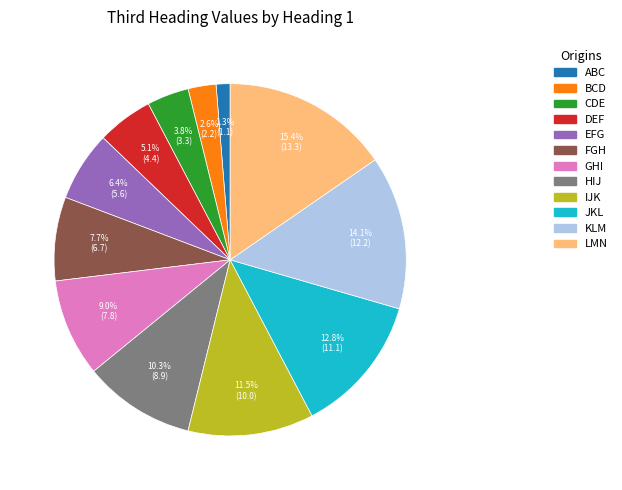

Is it true that BCD is 3% of the pie?

True